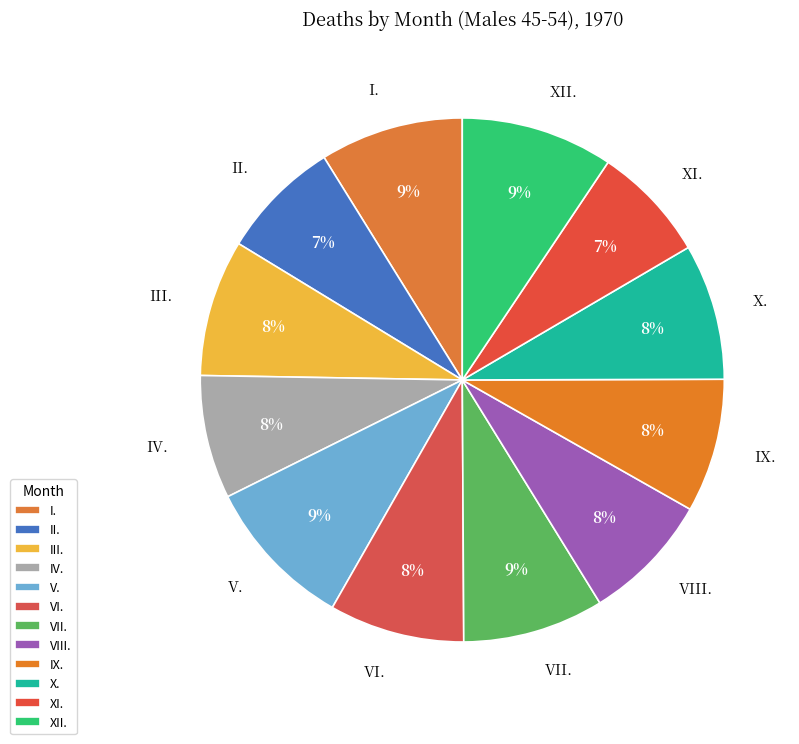

Count the number of slices in the pie.

12